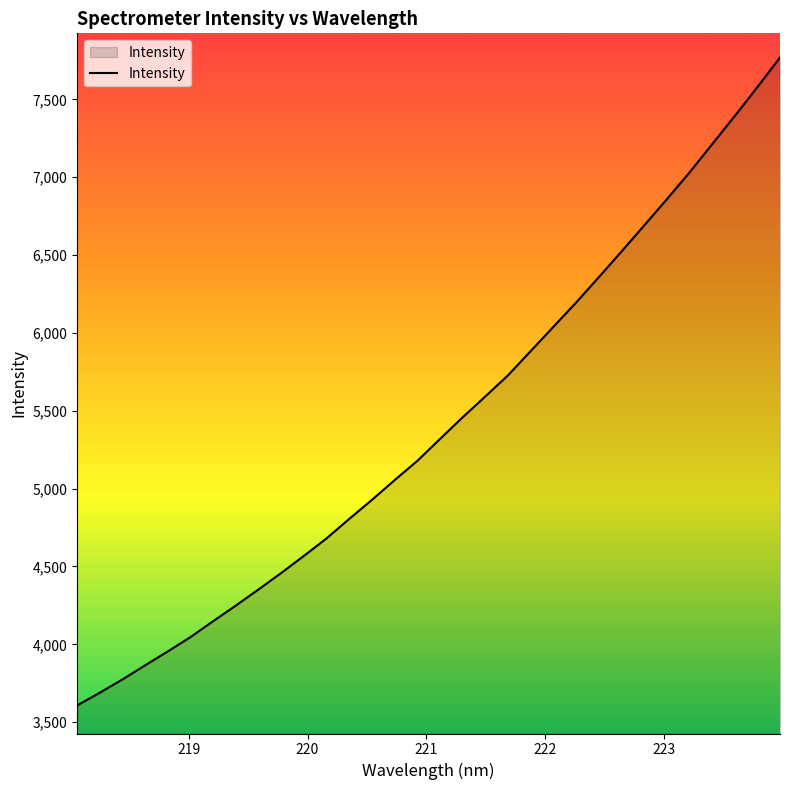

What is the greatest value displayed?

7768.3